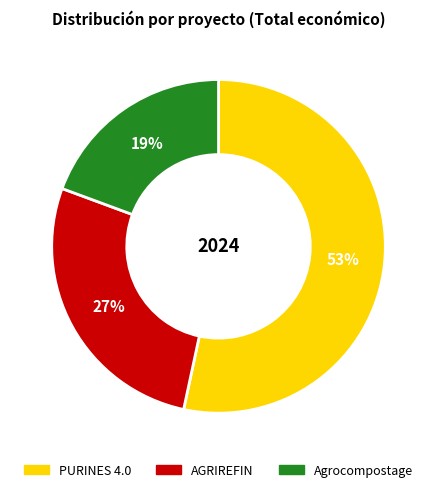

To the nearest percent, what is the difference between the Agrocompostage and PURINES 4.0 slice percentages?

34%